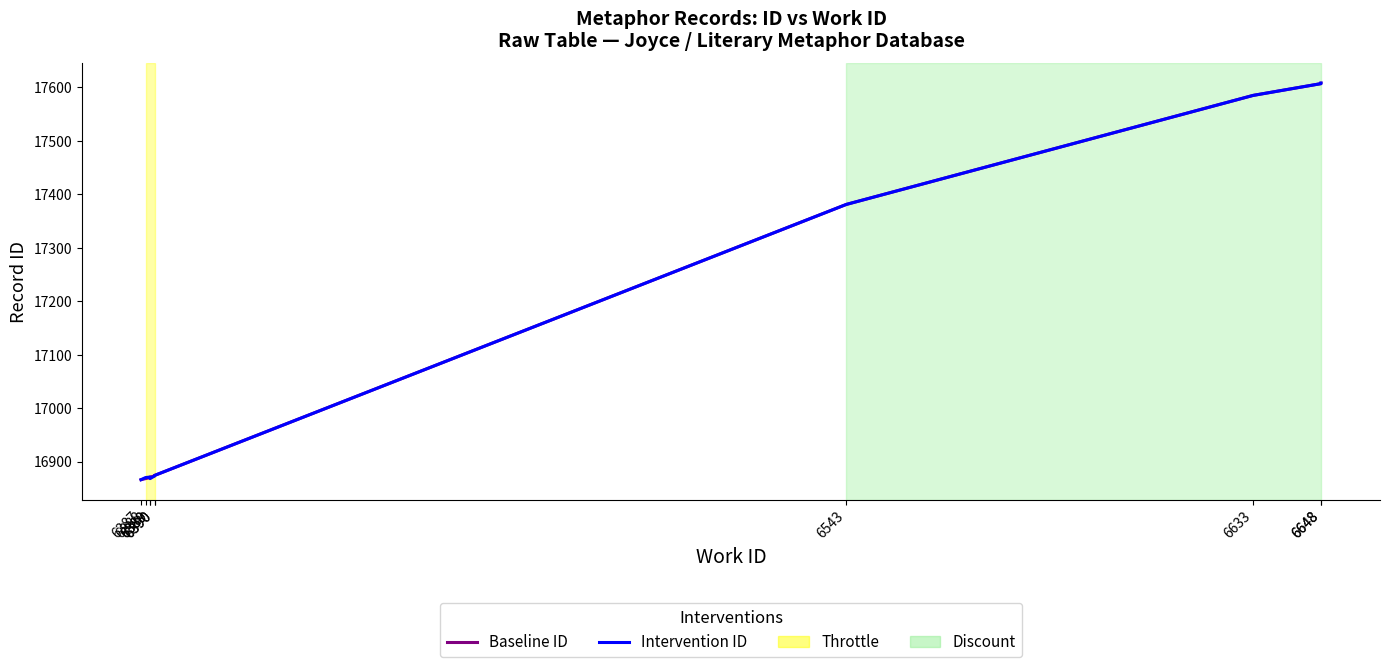

The Intervention ID series shows 16873 at 6390. True or false?

True